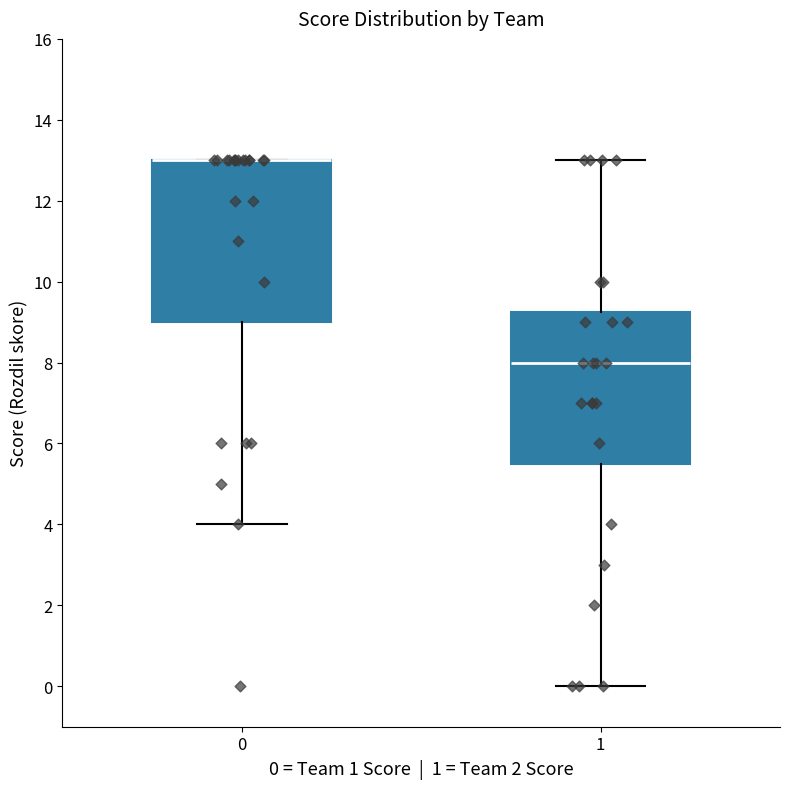

Which box is the tallest, from its lower edge to its upper edge?

0